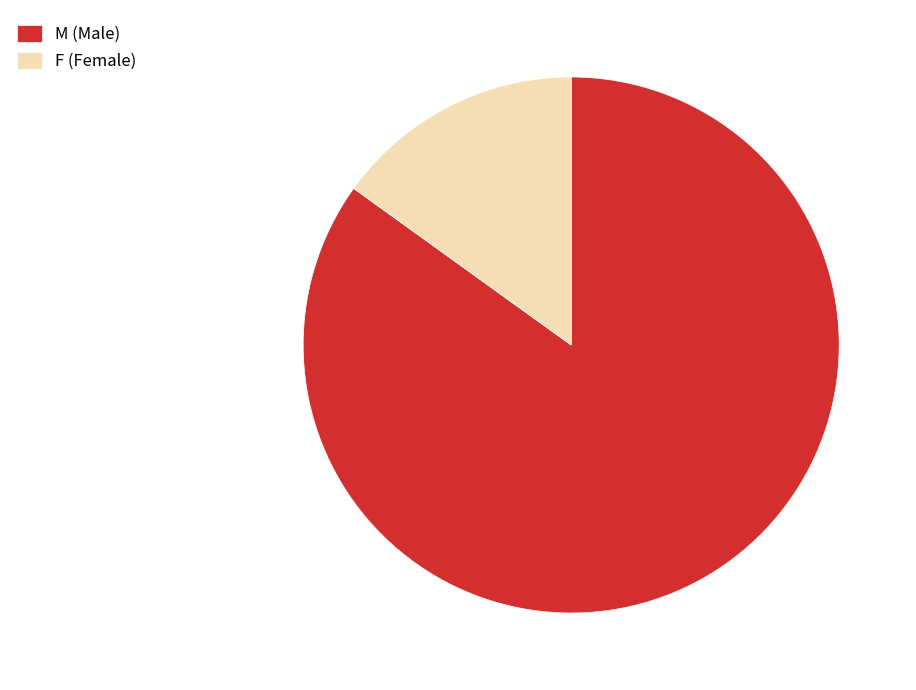

What is the ratio of the value at M (Male) to the value at F (Female)?

5.6